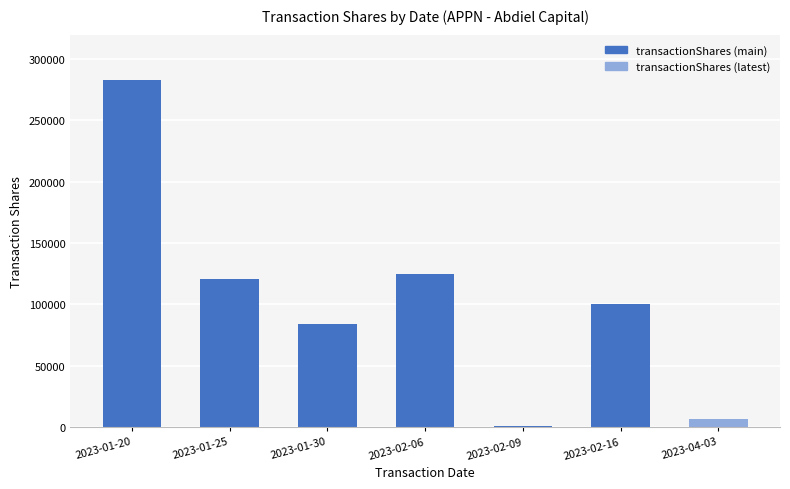

Reading left to right, what are all the values shown in this chart?

283010	120698	83768	125000	516	100000	6444